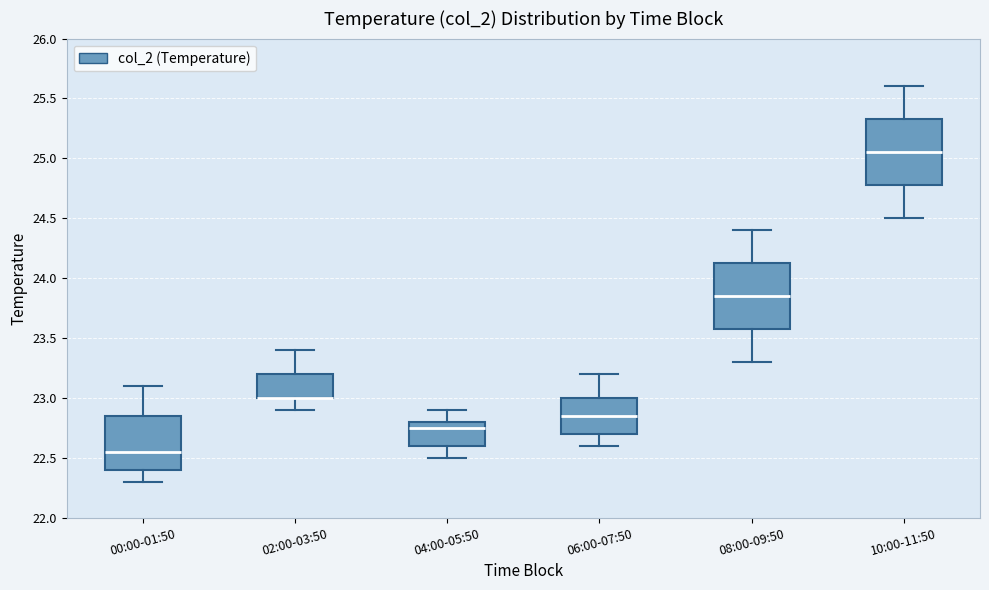

Reading left to right, transcribe this box plot: for each box, give where its median line is, the range the box spans, and where its two whiskers end, as read against the y-axis. The values are not printed on the chart, so give them approximately, as read against the axis.

00:00-01:50: median 22.55, box 22.40 to 22.85, whiskers 22.30 to 23.10
02:00-03:50: median 23.00 (drawn on the box's lower edge), box 23.00 to 23.20, whiskers 22.90 to 23.40
04:00-05:50: median 22.75, box 22.60 to 22.80, whiskers 22.50 to 22.90
06:00-07:50: median 22.85, box 22.70 to 23.00, whiskers 22.60 to 23.20
08:00-09:50: median 23.85, box 23.60 to 24.15, whiskers 23.30 to 24.40
10:00-11:50: median 25.05, box 24.80 to 25.35, whiskers 24.50 to 25.60